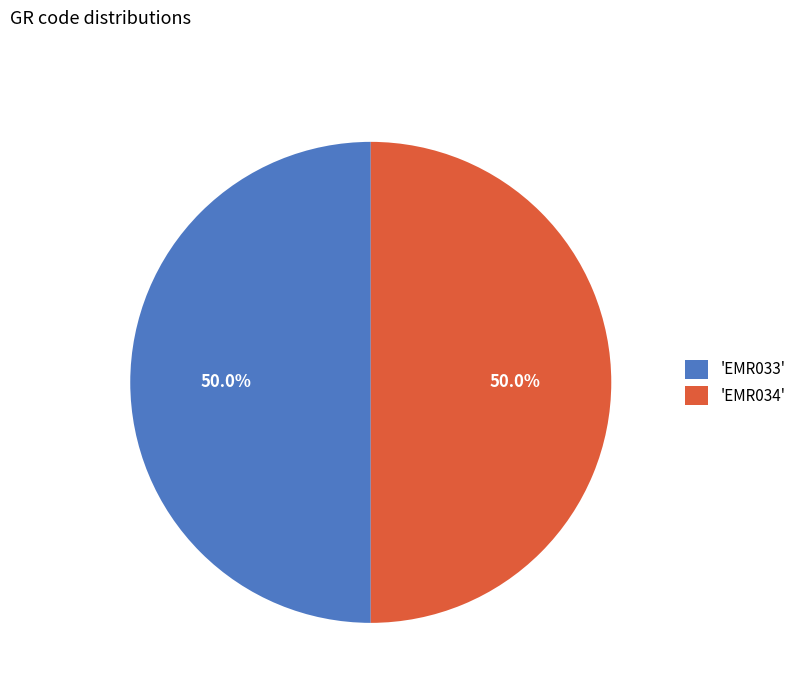

How many segments does this pie chart have?

2